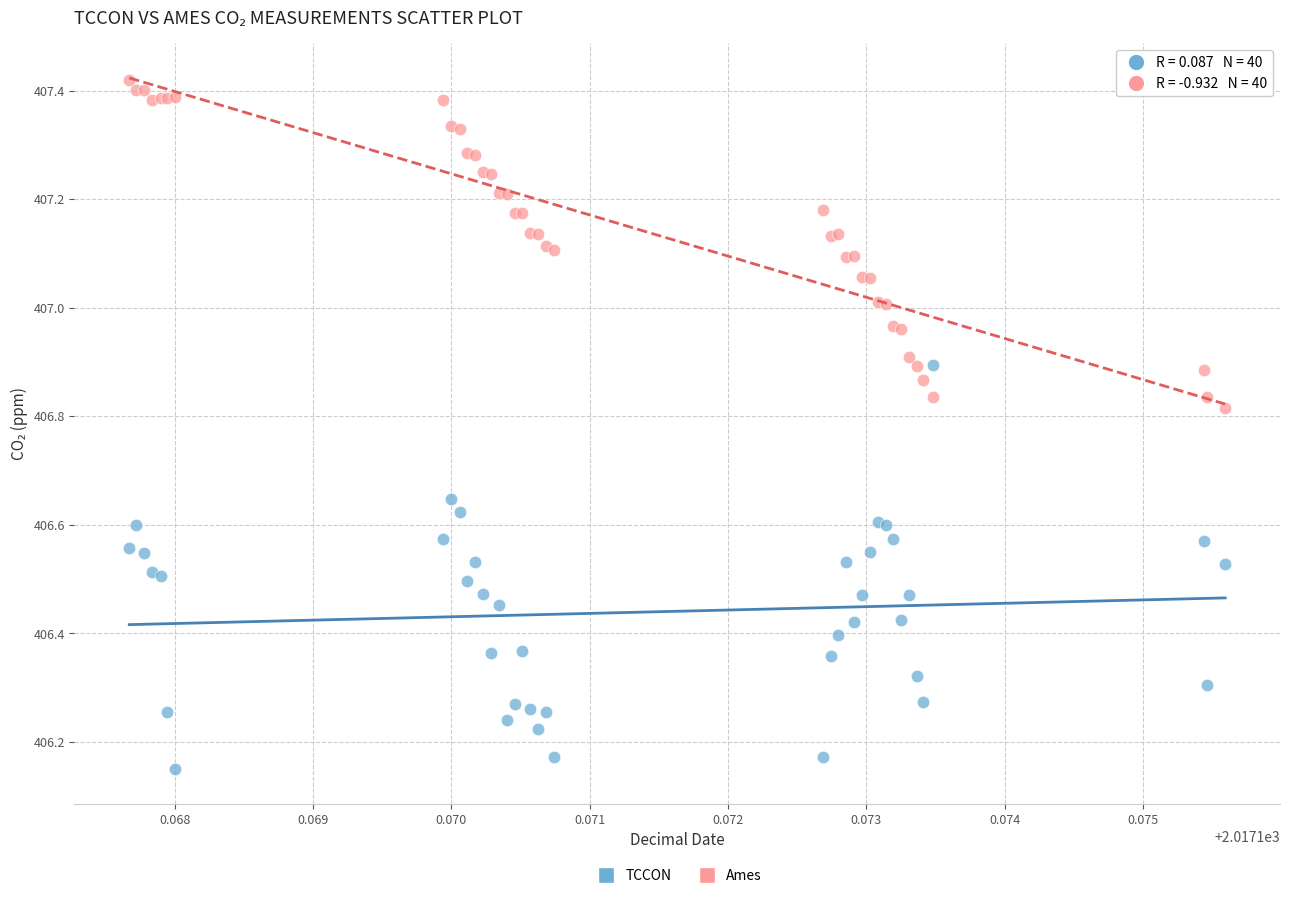

Which series reaches the maximum Y coordinate?

Ames